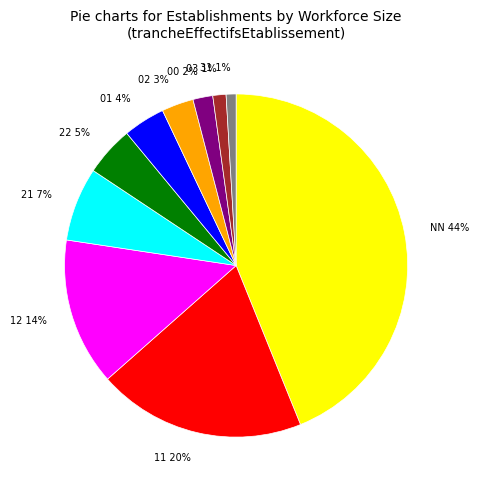

What percentage is the 00 2% slice, to the nearest percent?

2%